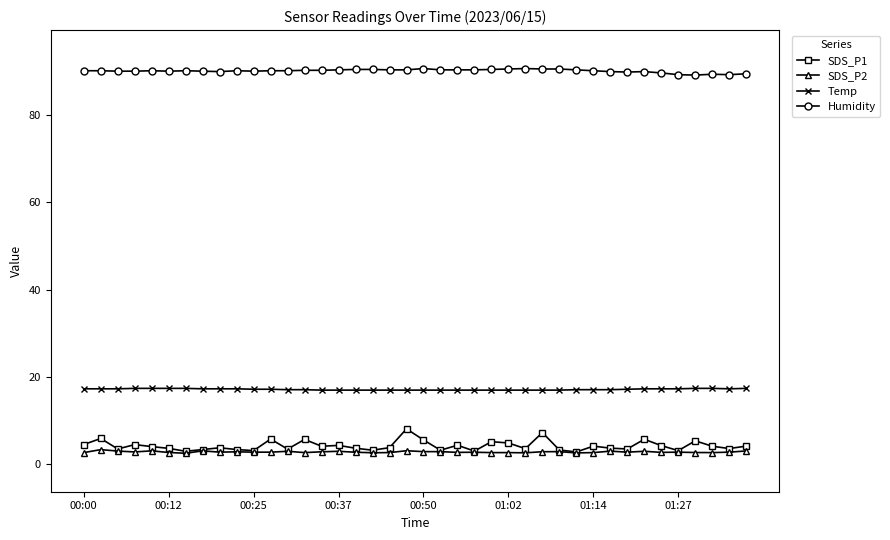

Which series has the widest spread of values?

SDS_P1